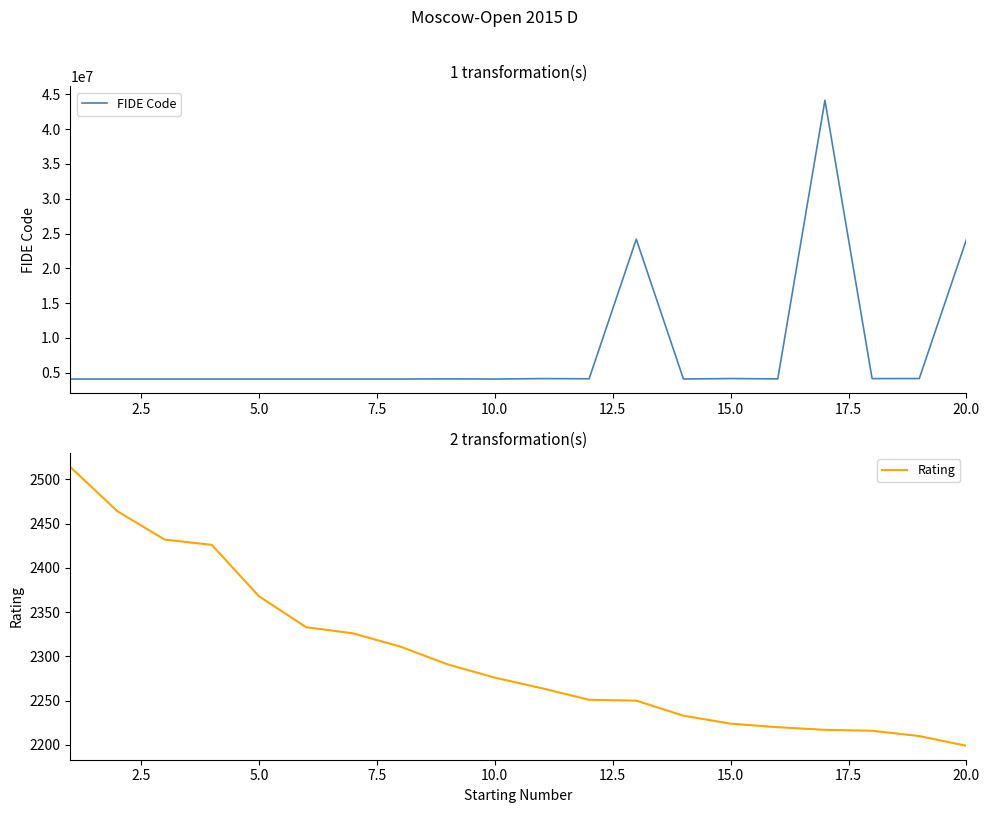

What is the sum of all FIDE Code values?

162552395